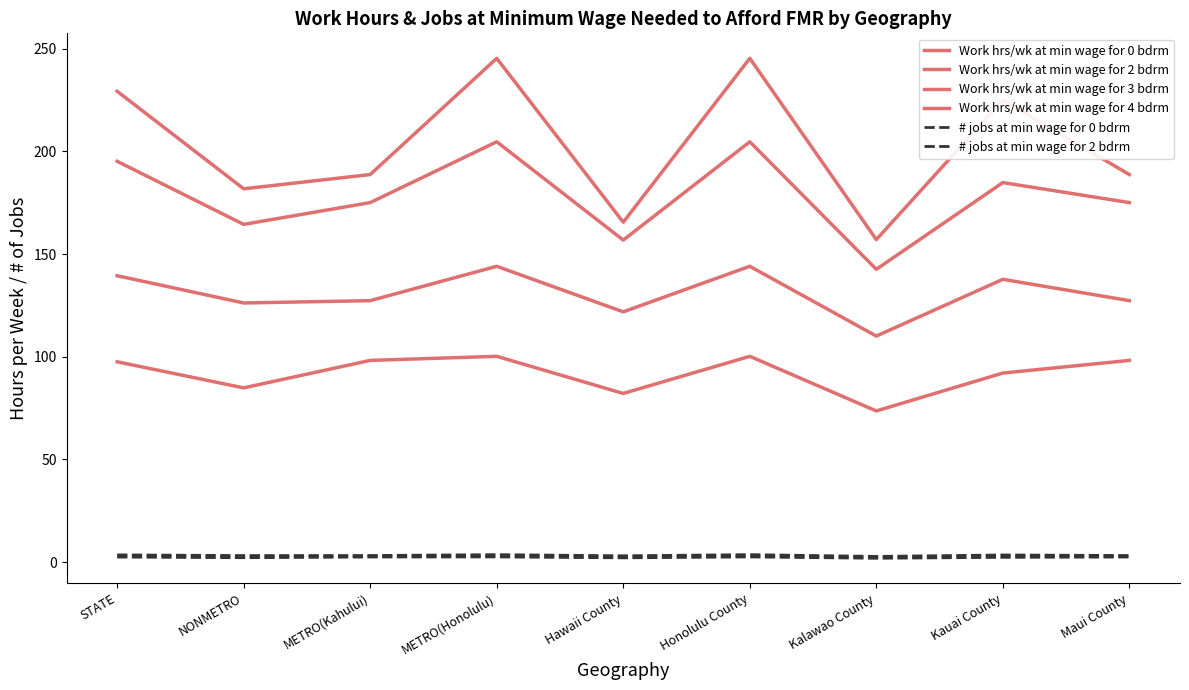

Does the chart have visible grid lines?

No